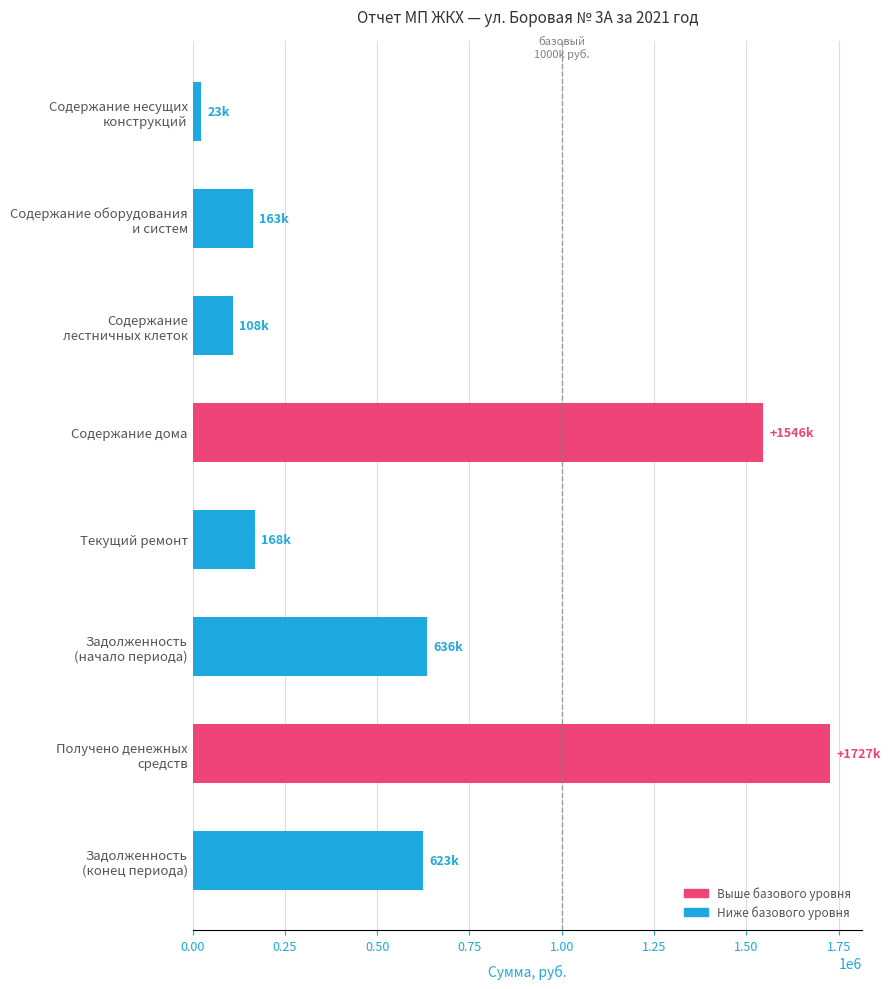

What is the value of the 3rd bar from the top?

108336.5